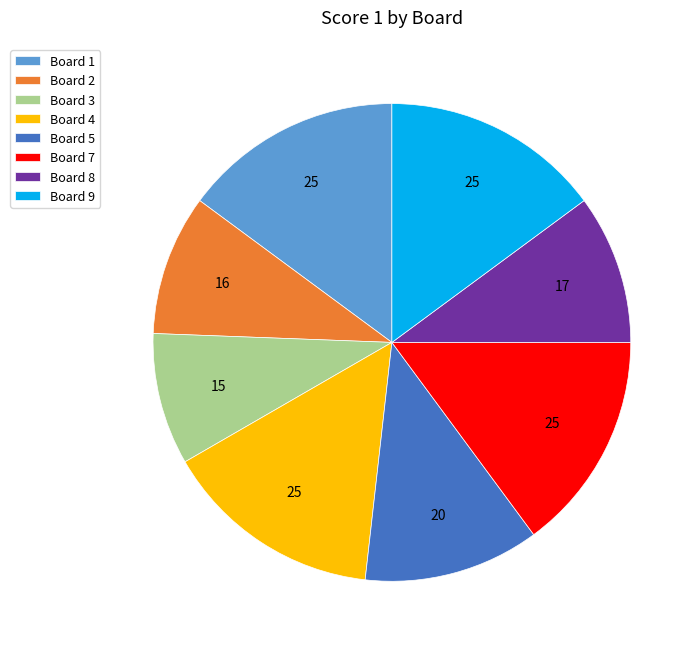

Is there a majority slice in this chart?

No